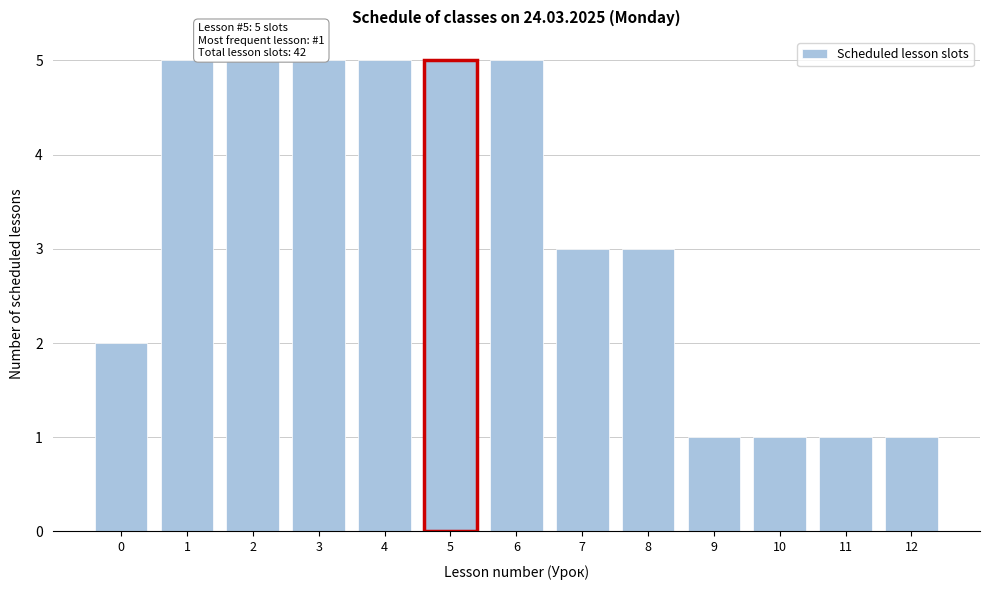

Reading left to right, list all the values displayed in this chart.

2	5	5	5	5	5	5	3	3	1	1	1	1